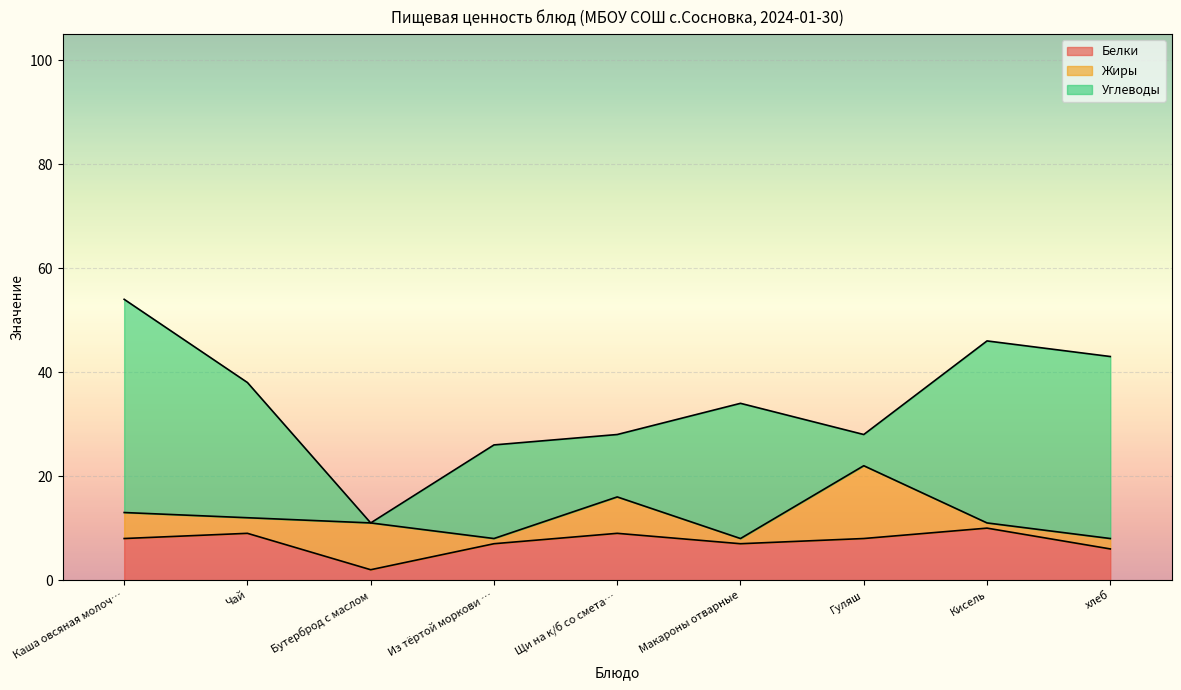

How many series are shown in this chart?

3